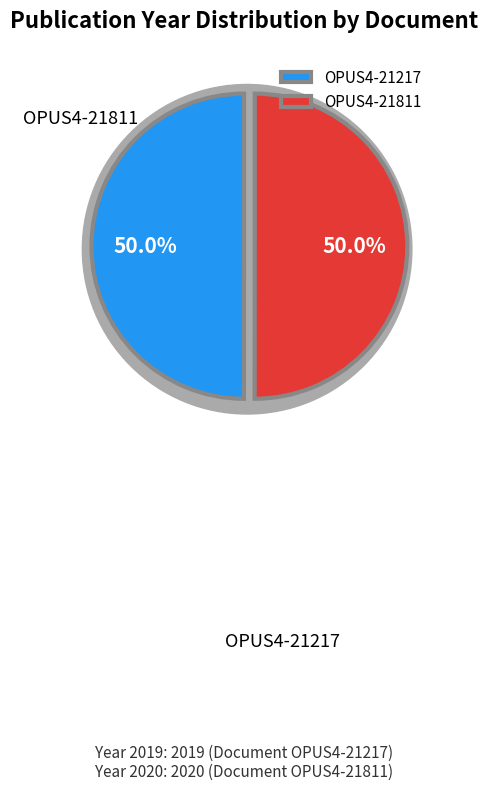

What is the smallest slice in the pie chart?

OPUS4-21217